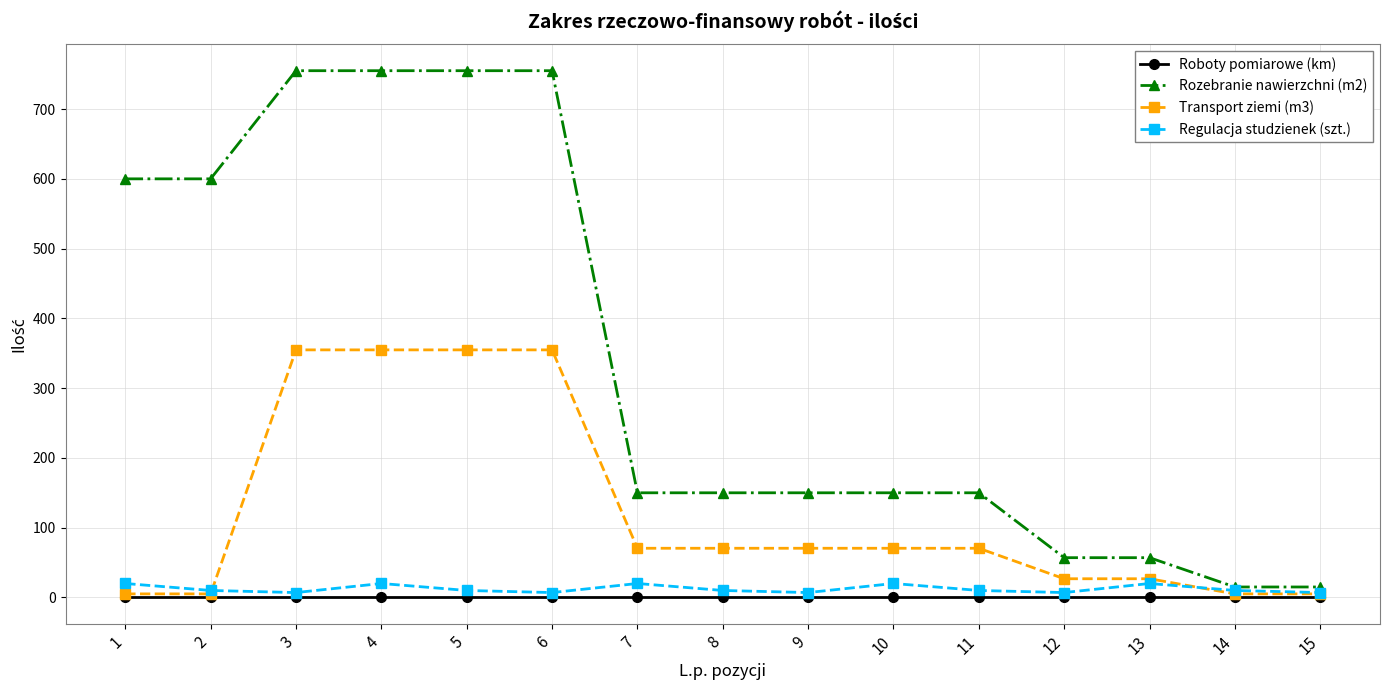

True or false: Transport ziemi (m3) has a value of 201.1 at 6.

False